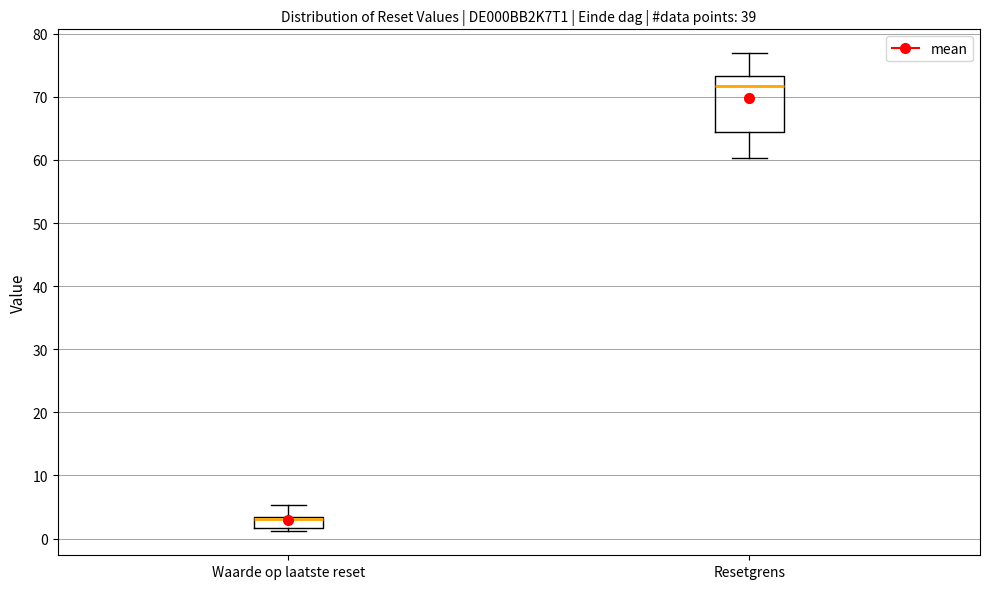

Where does the upper whisker of the box for Waarde op laatste reset end on the y-axis? The values are not printed on the chart, so give them approximately, as read against the axis.

5